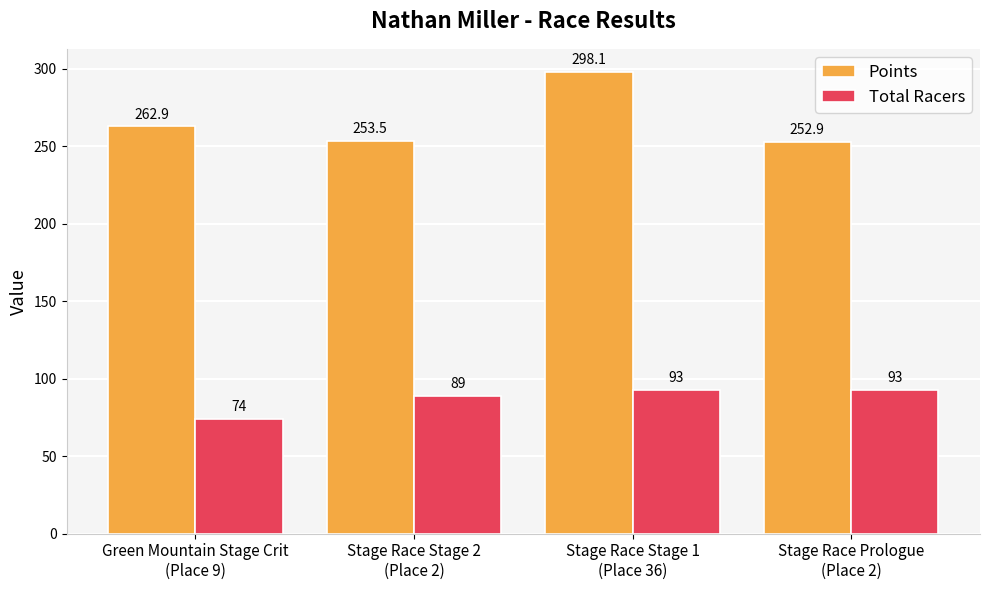

Which category has the lowest value in the Points series?

Stage Race Prologue
(Place 2)